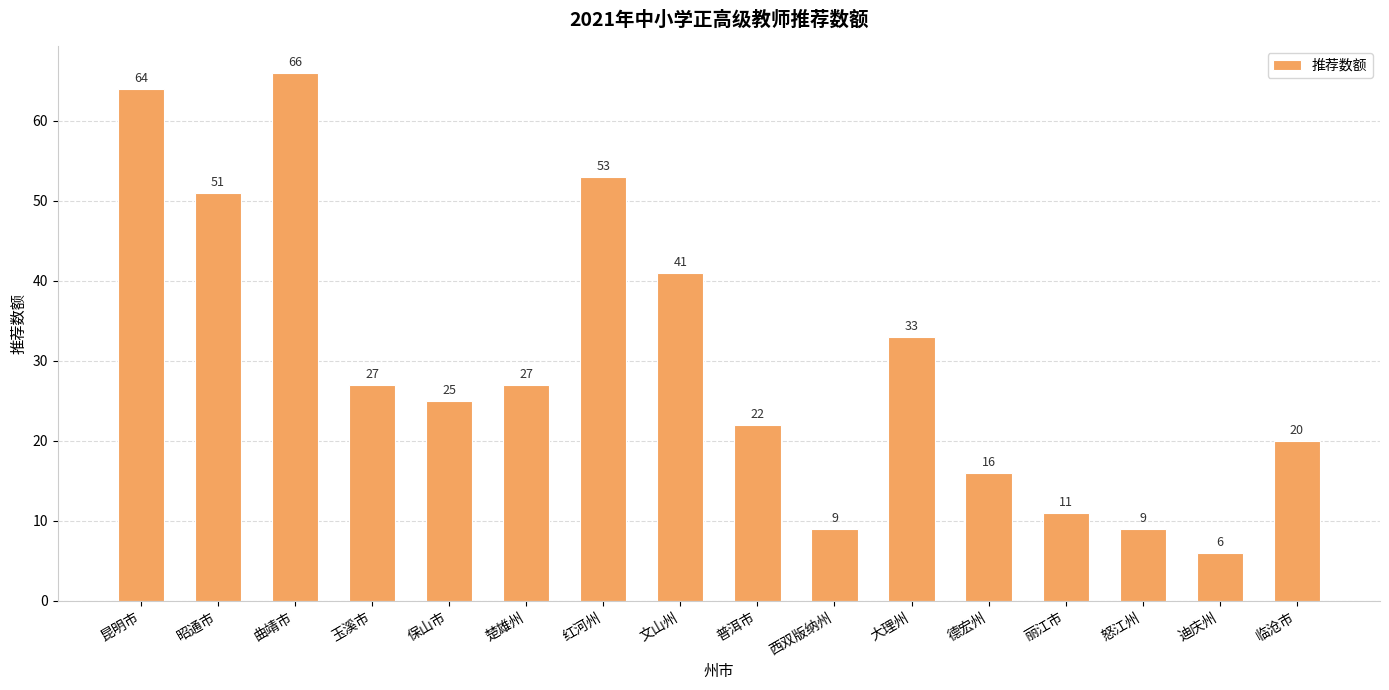

At which label does the data first exceed 27?

昆明市